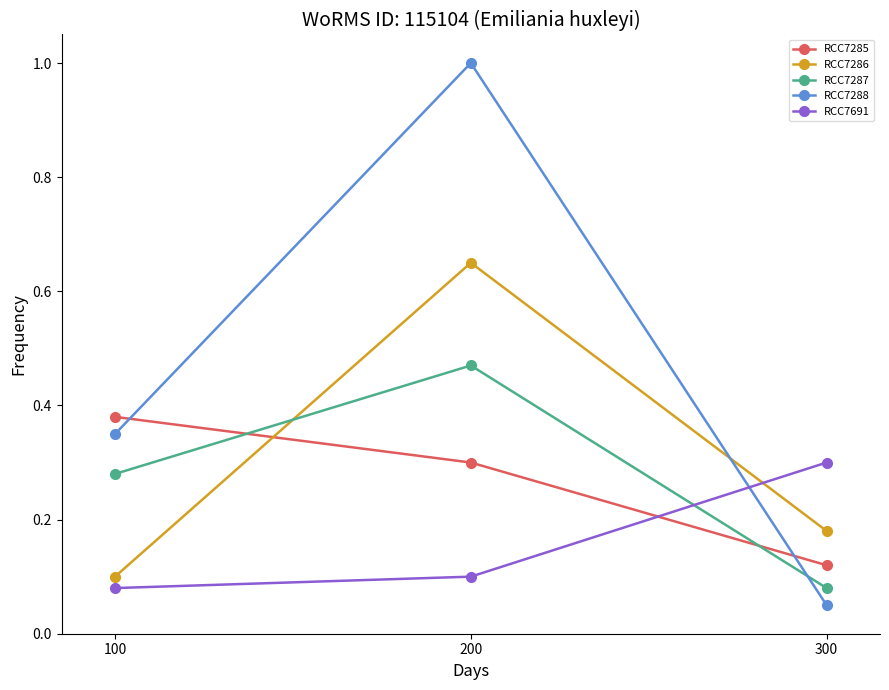

What is the sum of all RCC7288 values?

1.4